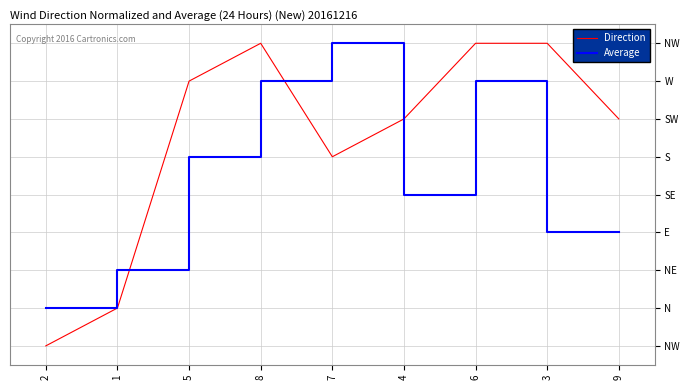

What are all the series names shown in the legend?

Direction, Average